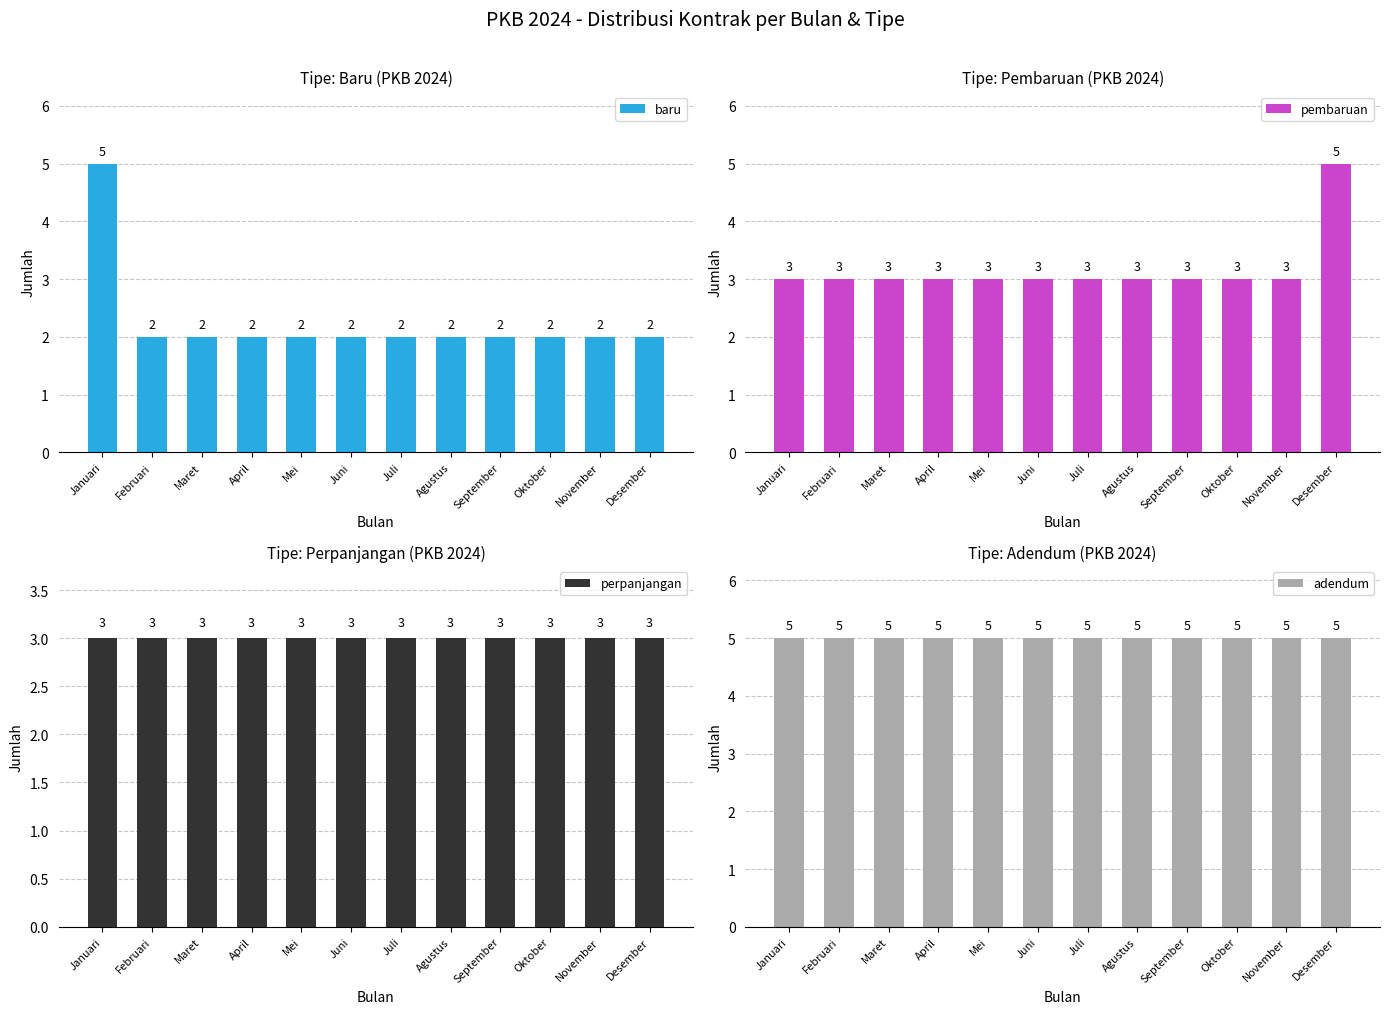

What is the total value across all series at Juli?

13